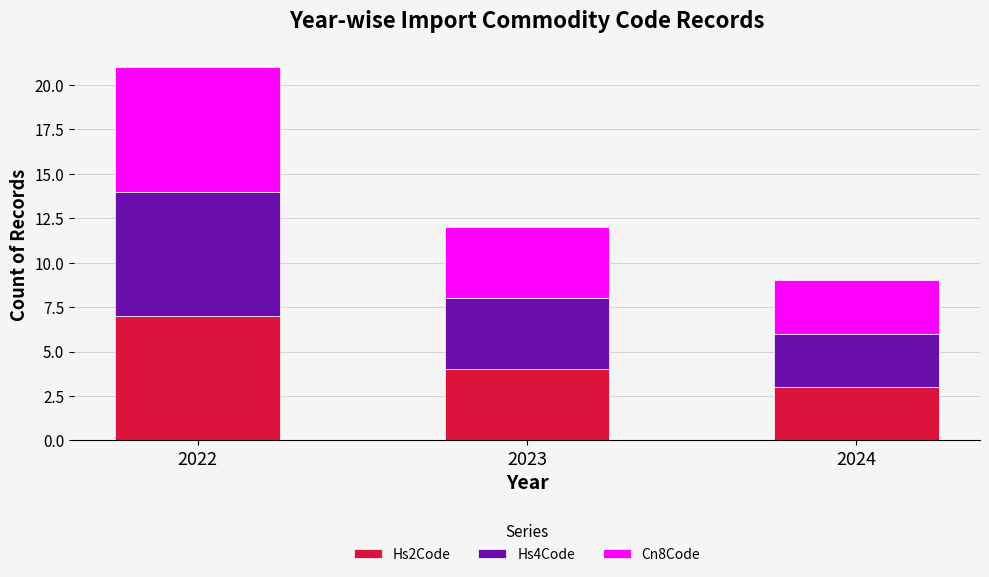

What is the sum of the Hs2Code values at 2024 and 2023?

7